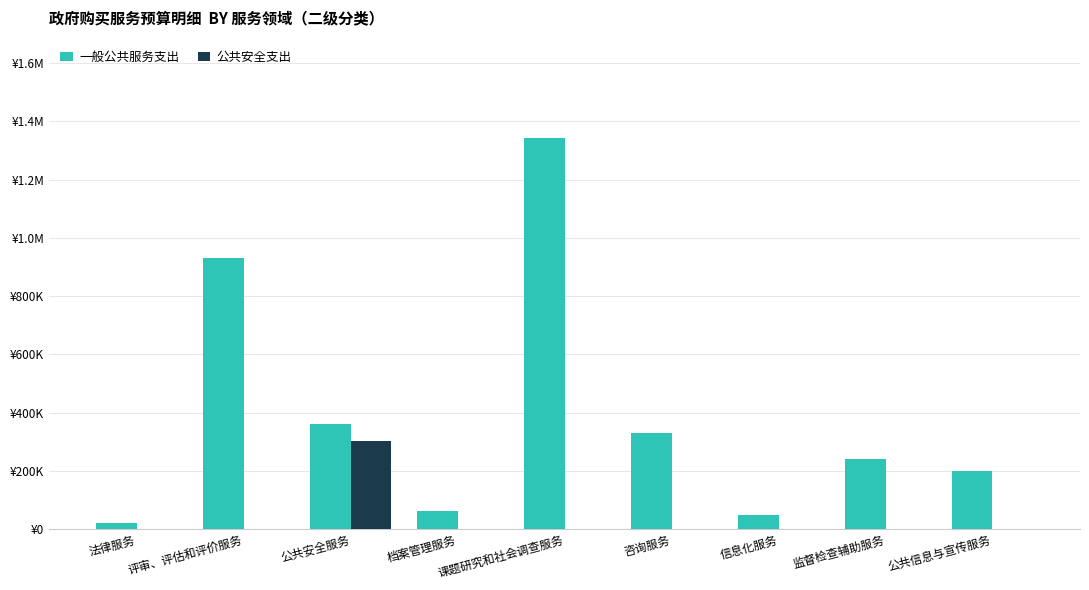

Are the bars grouped side by side (vs. stacked)?

Yes